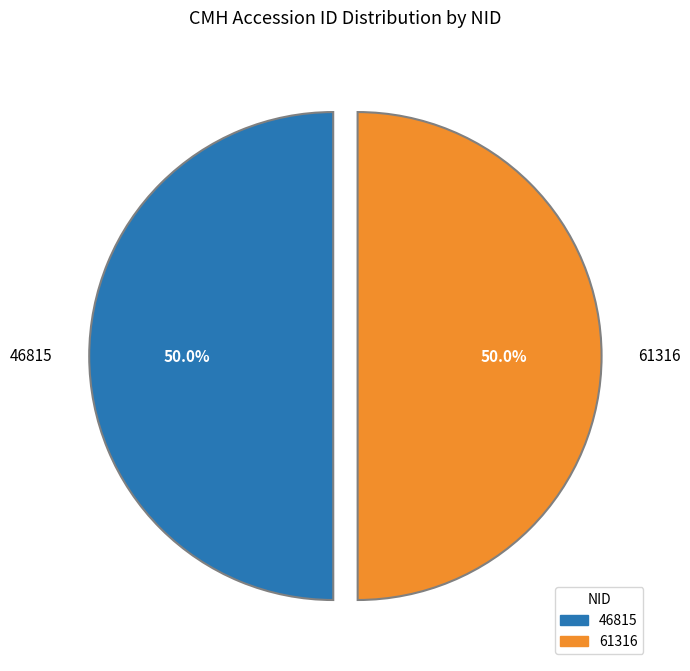

To the nearest percent, what is the combined percentage of 61316 and 46815?

100%